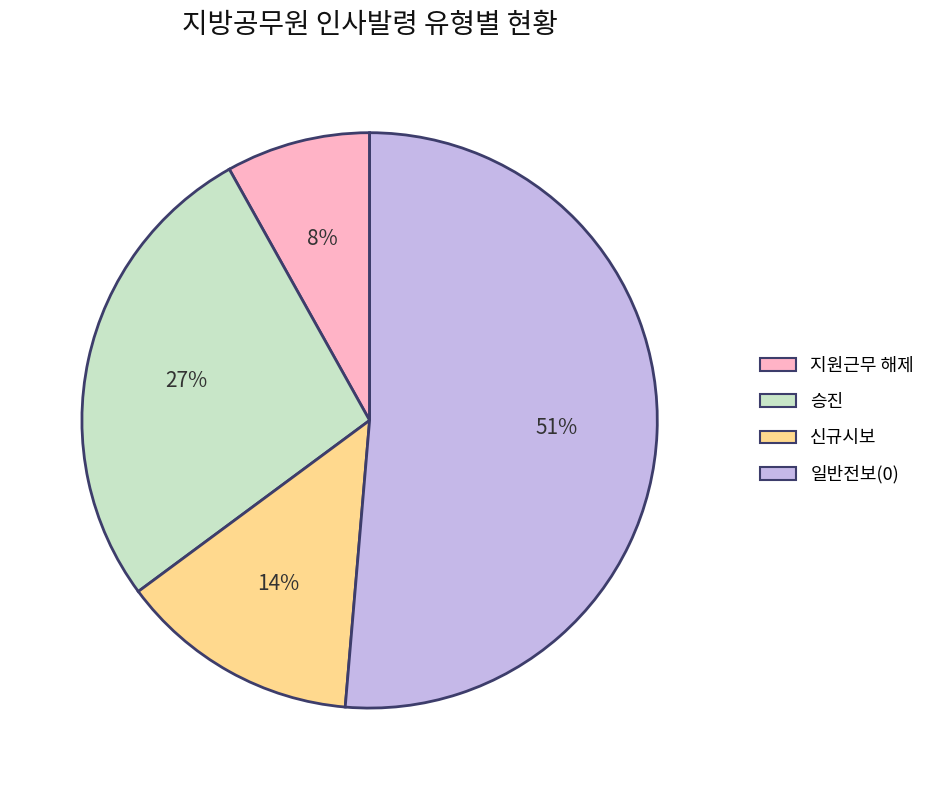

How many slices are in this pie chart?

4